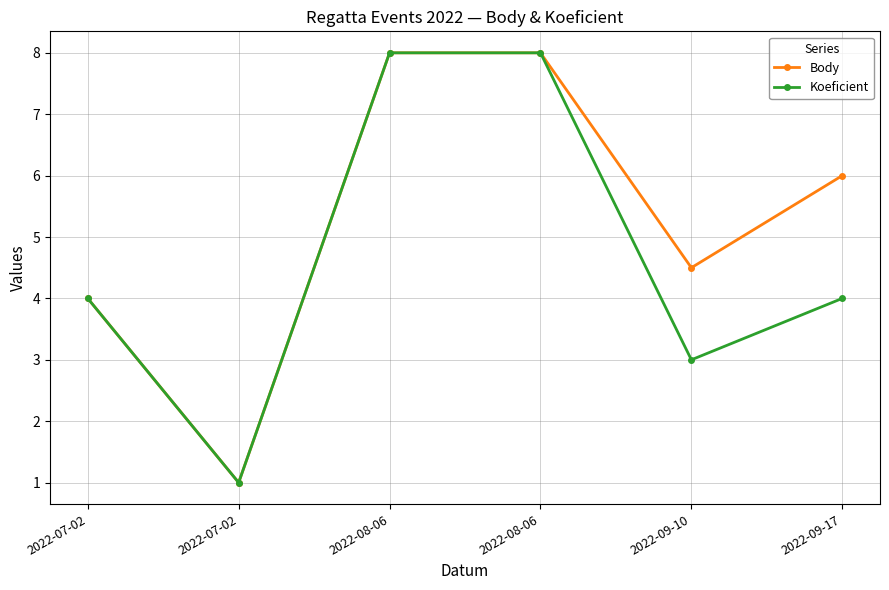

What value does the Body series have at 2022-07-02?

4.0